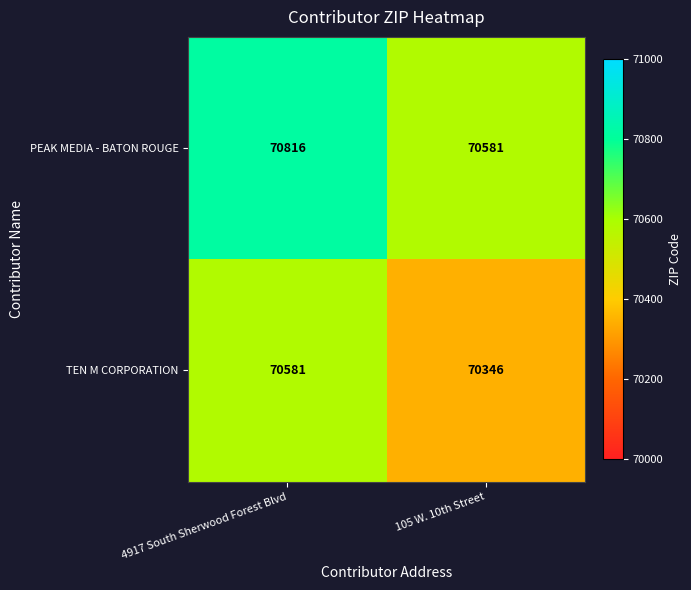

Reading left to right, list all the values displayed in this chart.

PEAK MEDIA - BATON ROUGE: 70816	70581
TEN M CORPORATION: 70581	70346